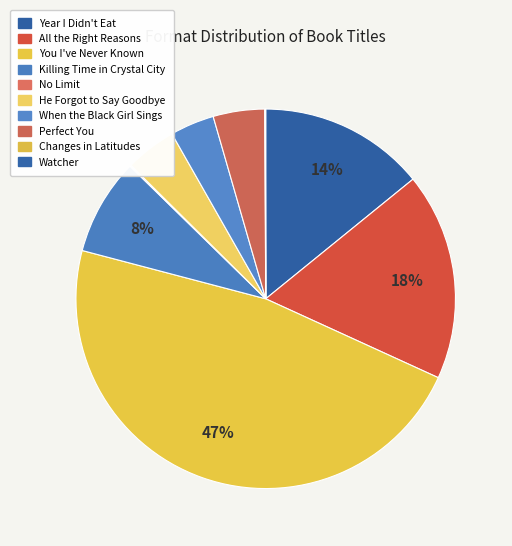

Between Watcher and Changes in Latitudes, which is larger?

Watcher